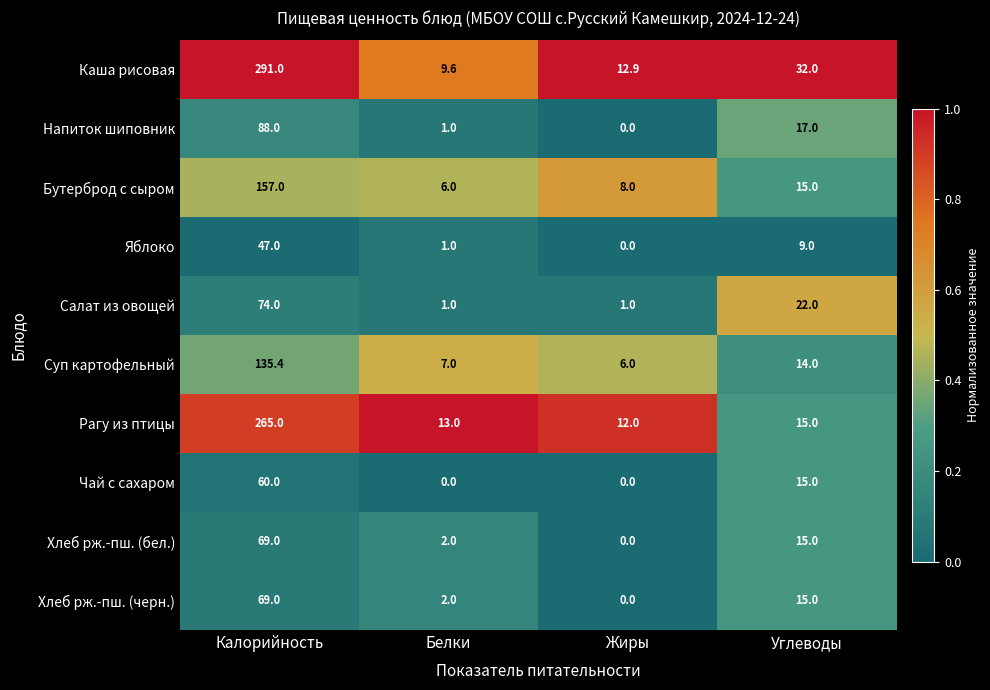

The Яблоко series shows 24.7 at Жиры. True or false?

False